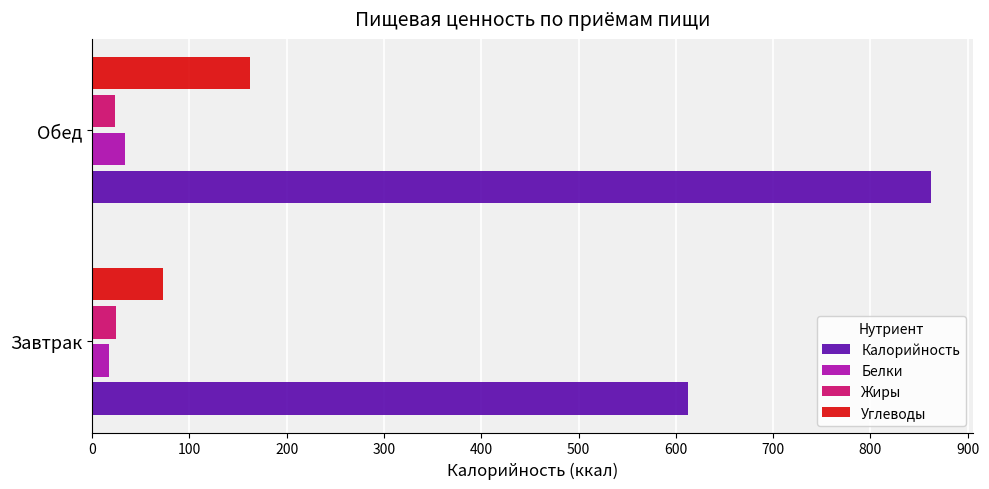

The value of Белки at Обед is 34. True or false?

True